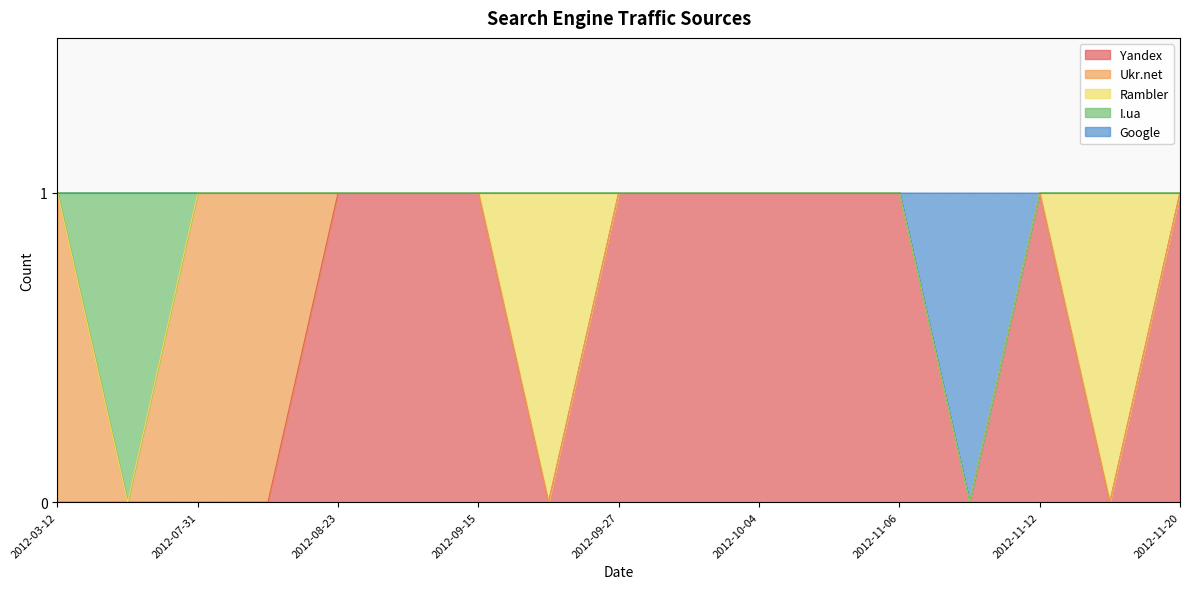

At how many categories does at least one series exceed 0?

17